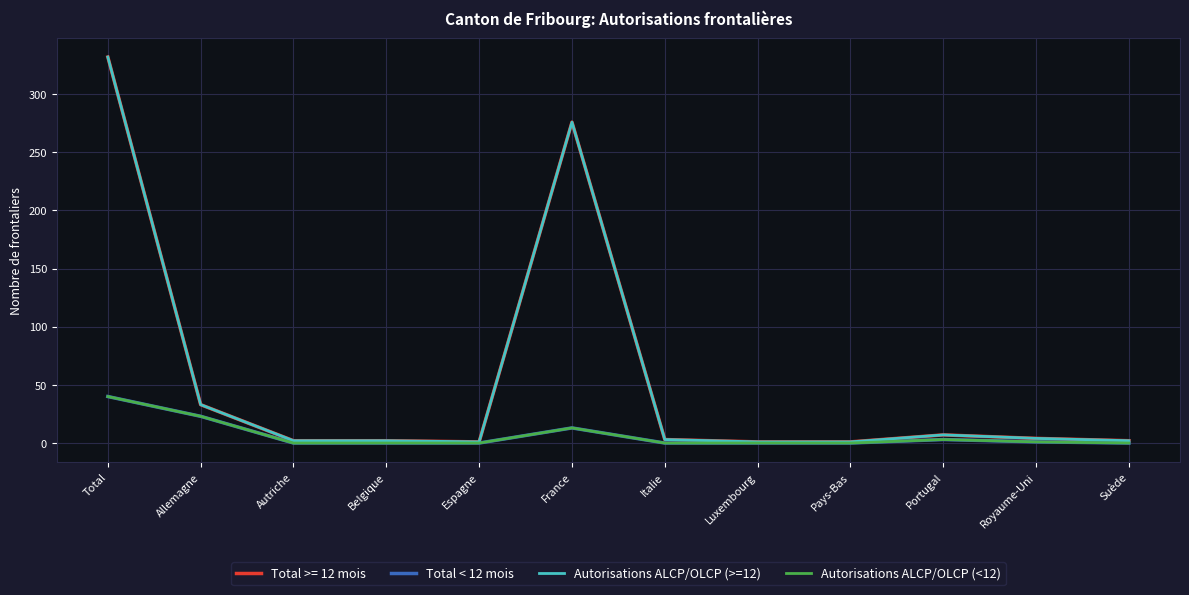

Which category has the lowest value in the Total < 12 mois series?

Autriche